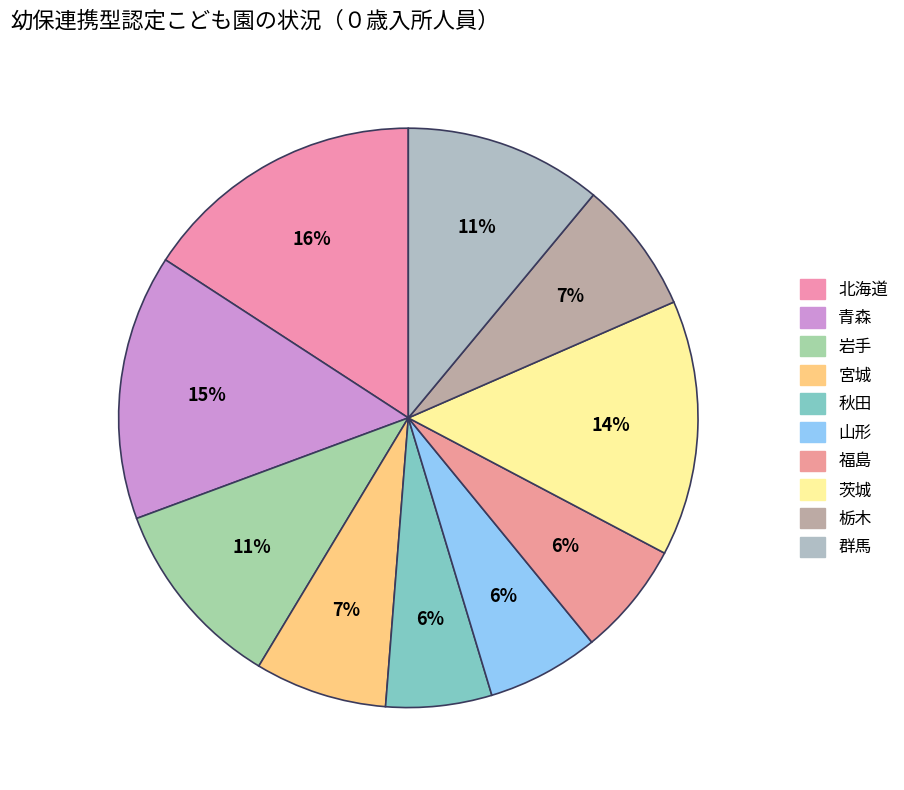

True or false: 宮城 accounts for 7% of the total.

True